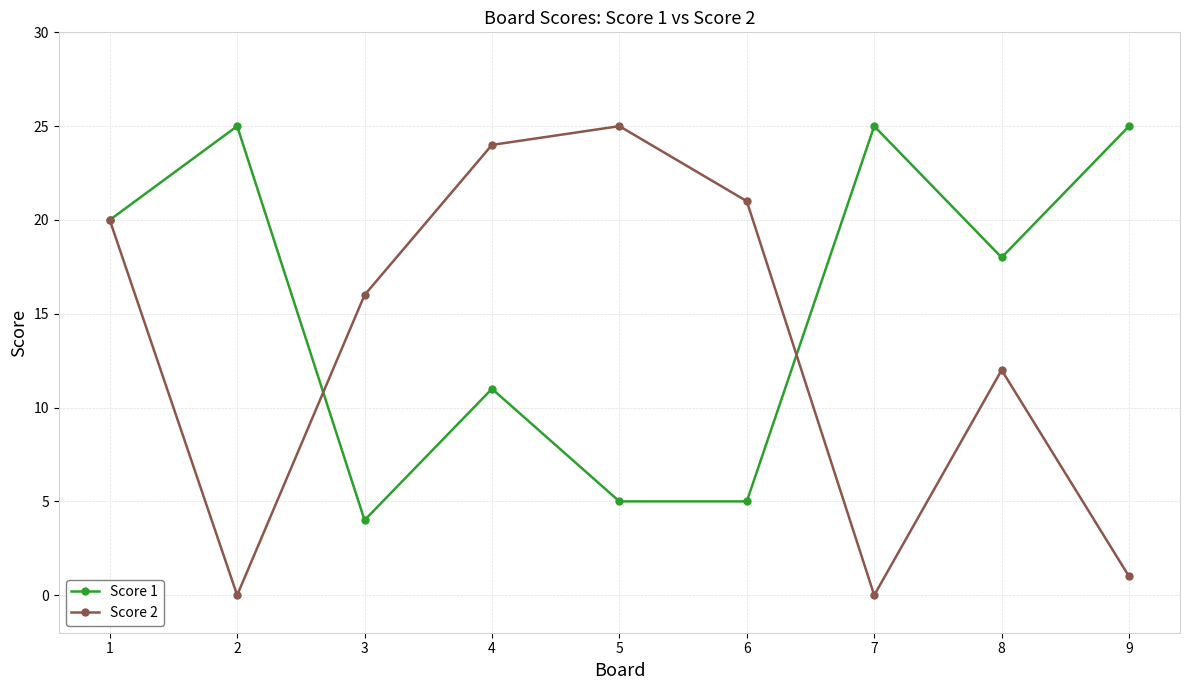

List the series in order of their overall mean, lowest first.

Score 2, Score 1